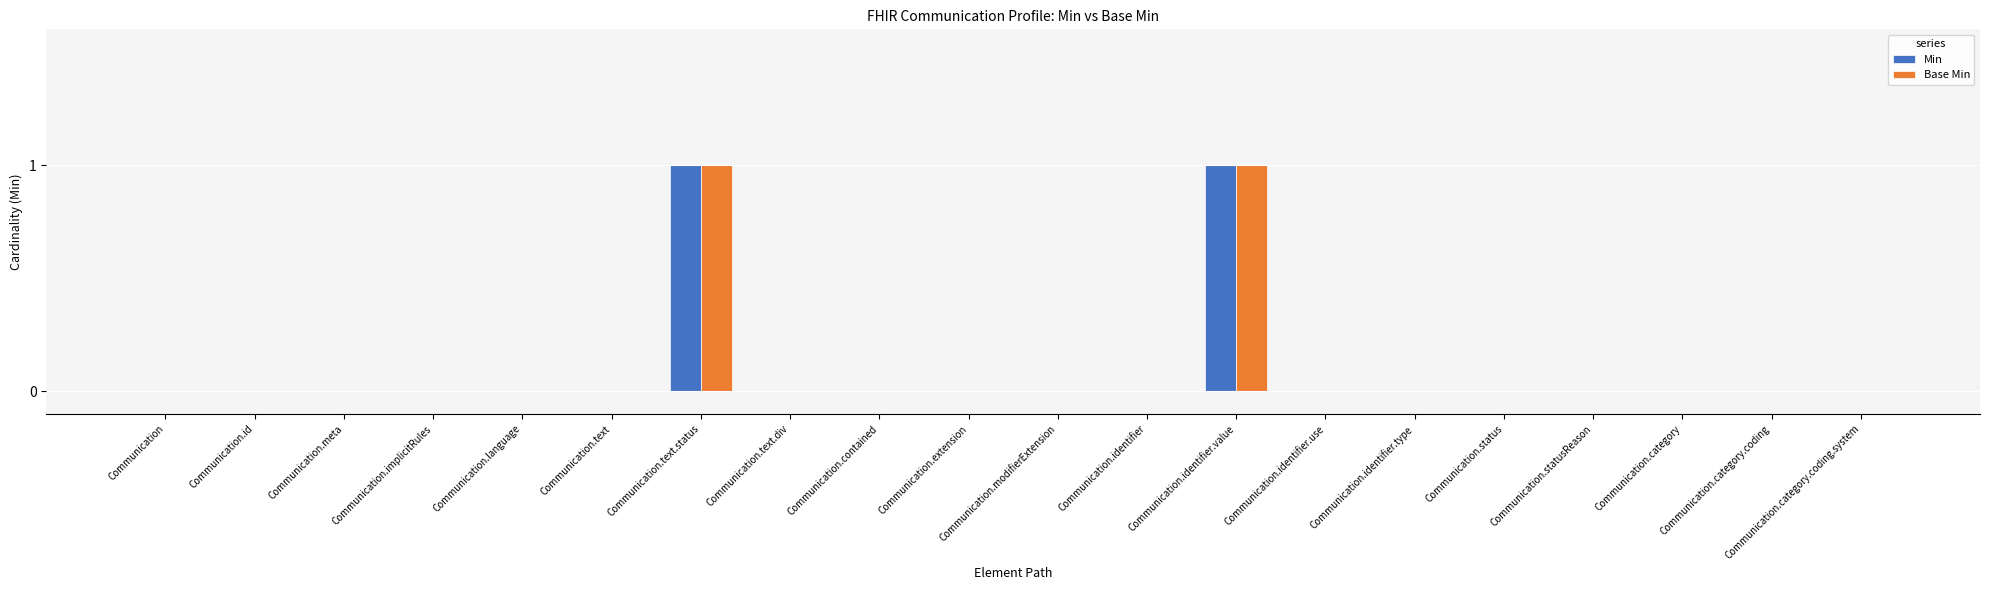

The Min series shows 0 at Communication.status. True or false?

True